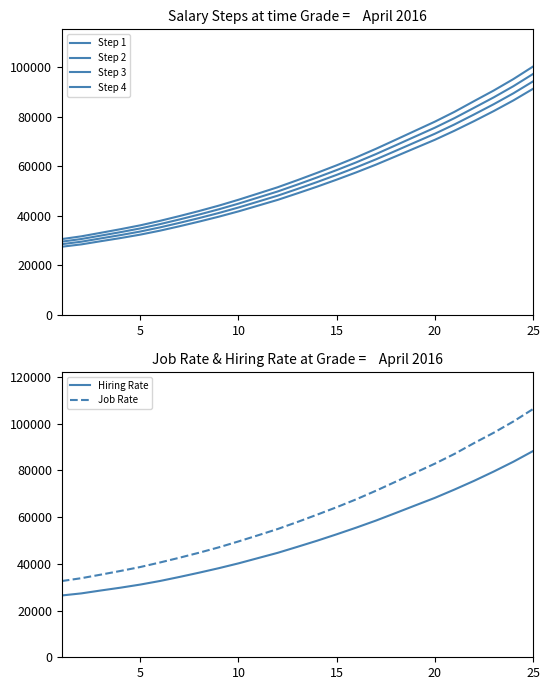

True or false: Hiring Rate and Job Rate cross at least once.

False